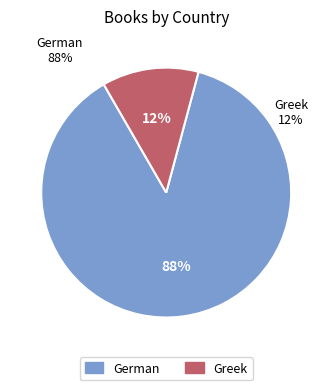

Which category accounts for the majority?

German